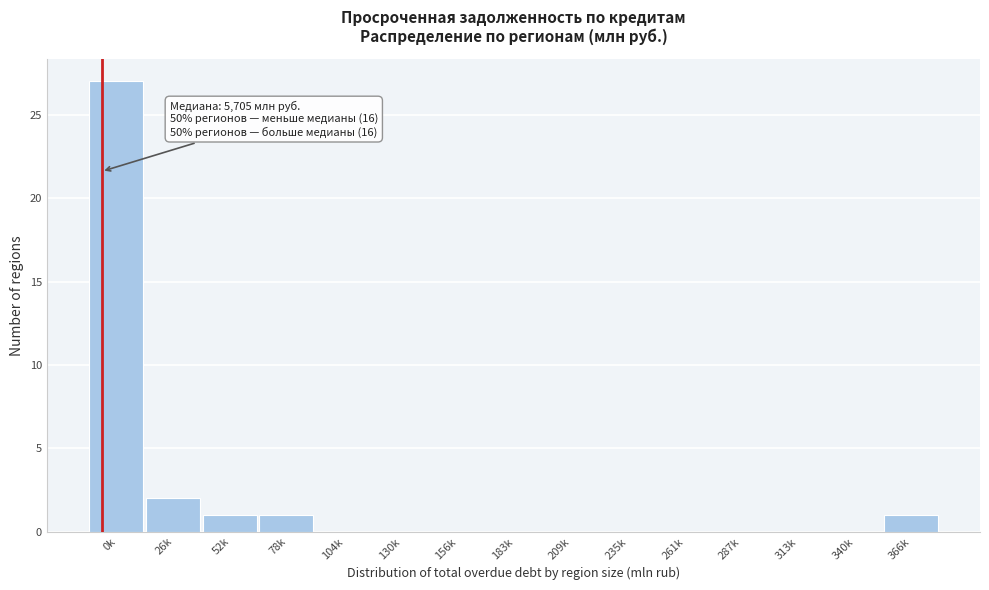

Reading left to right, transcribe all the data shown in this chart.

0k=27	26k=2	52k=1	78k=1	104k=0	130k=0	156k=0	183k=0	209k=0	235k=0	261k=0	287k=0	313k=0	340k=0	366k=1